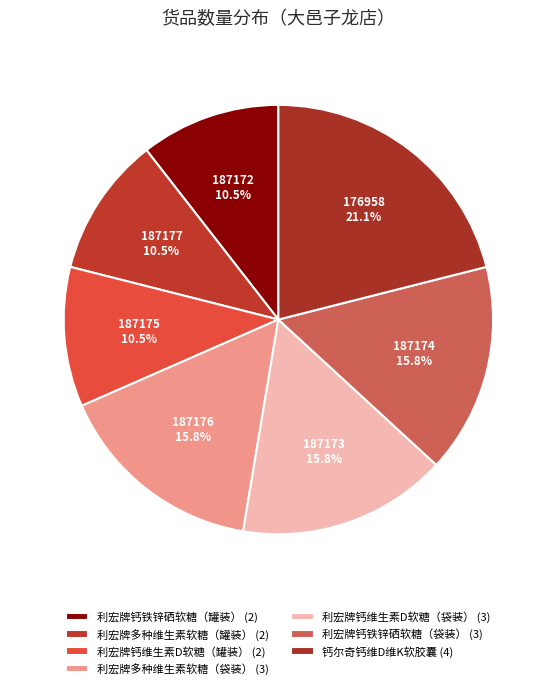

Between 187173 and 187177, which is larger?

187173